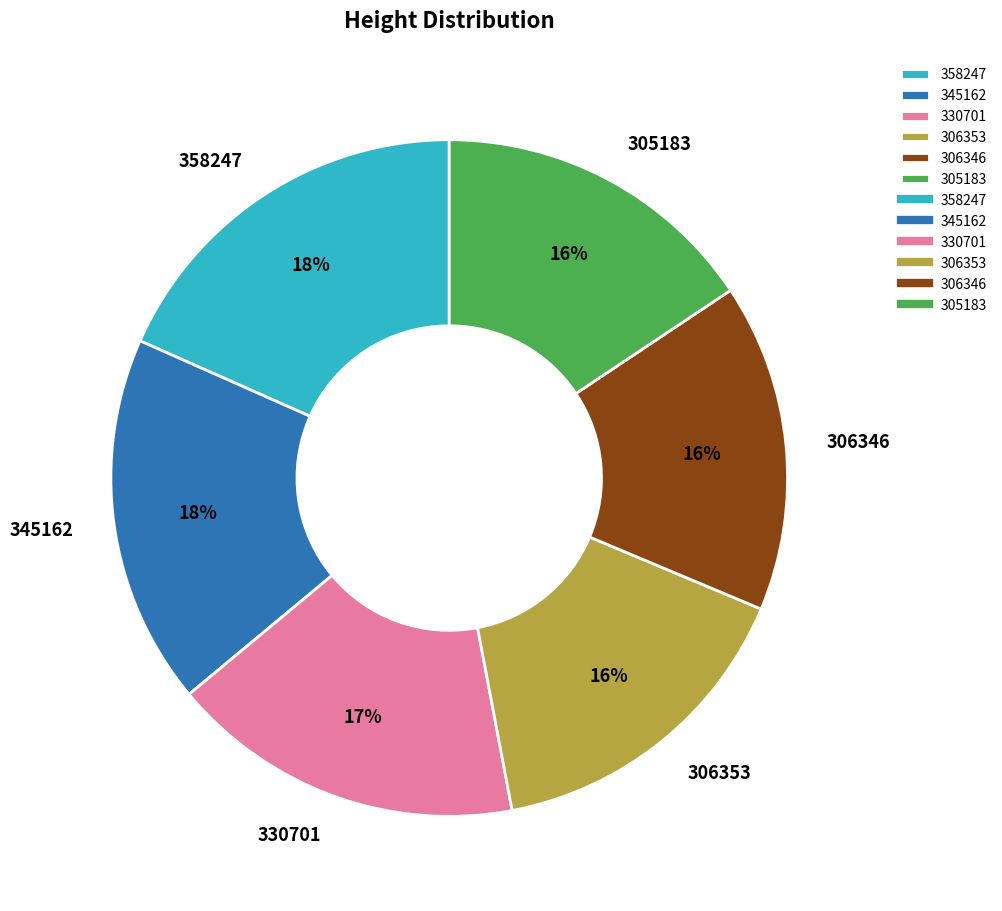

Which has a higher value, 345162 or 305183?

345162